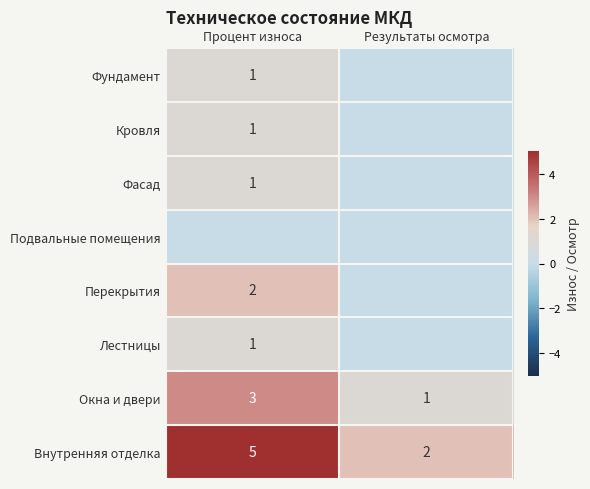

At which category is the sum across all series the highest?

Процент износа